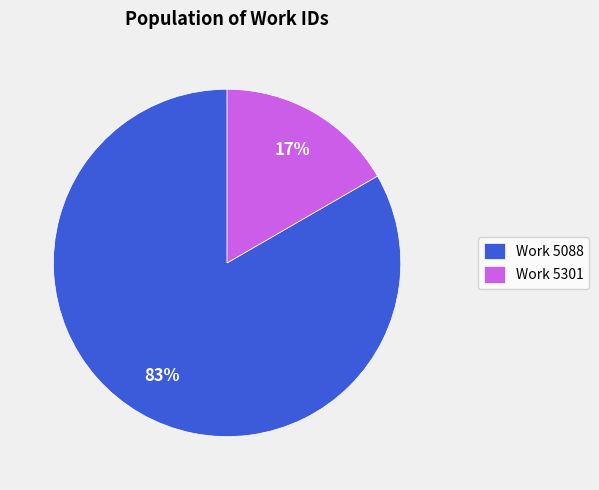

How many slices are in this pie chart?

2